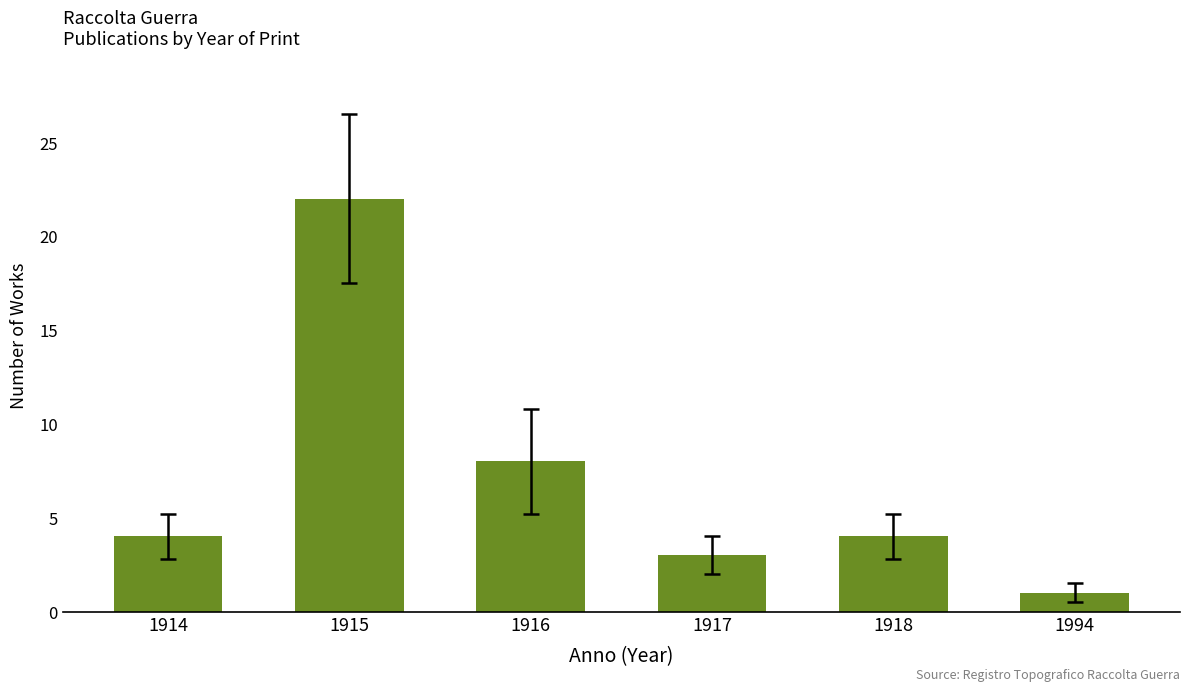

Where is the data nearest to the value 11?

1916